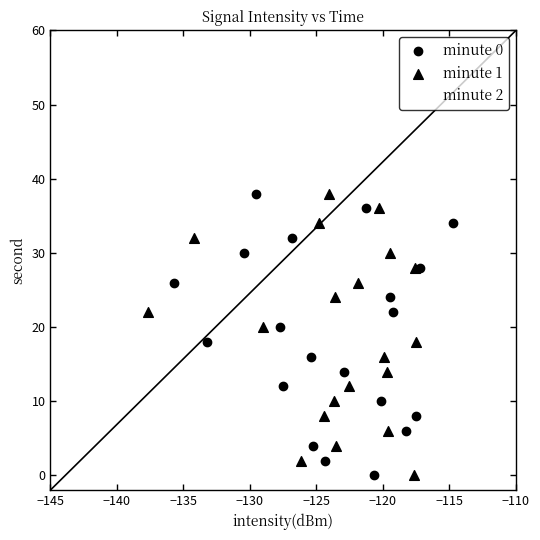

Which series contains the highest Y value?

minute 2